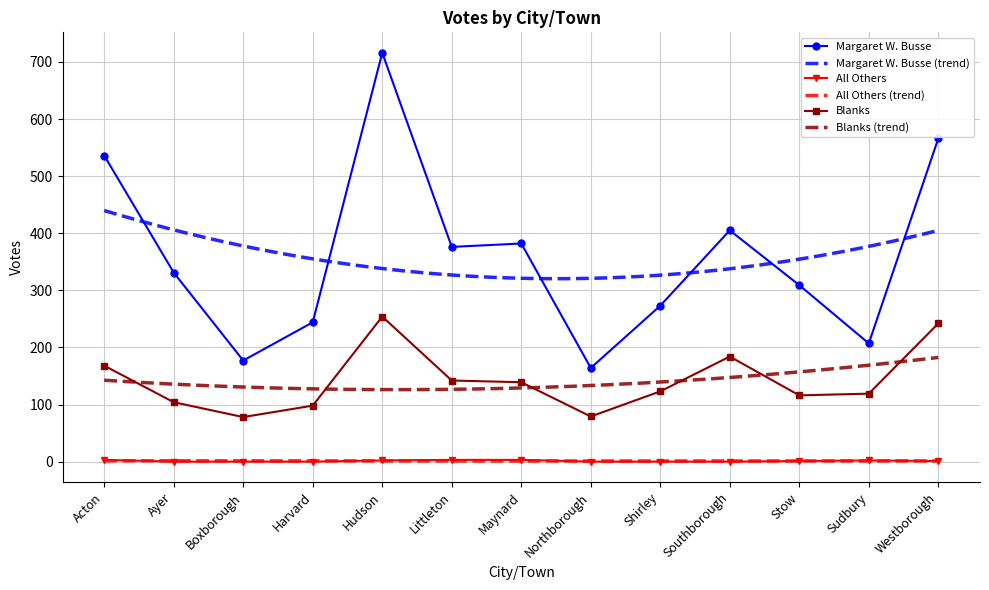

Is the value of Margaret W. Busse at Harvard greater than the value of Blanks at Acton?

Yes